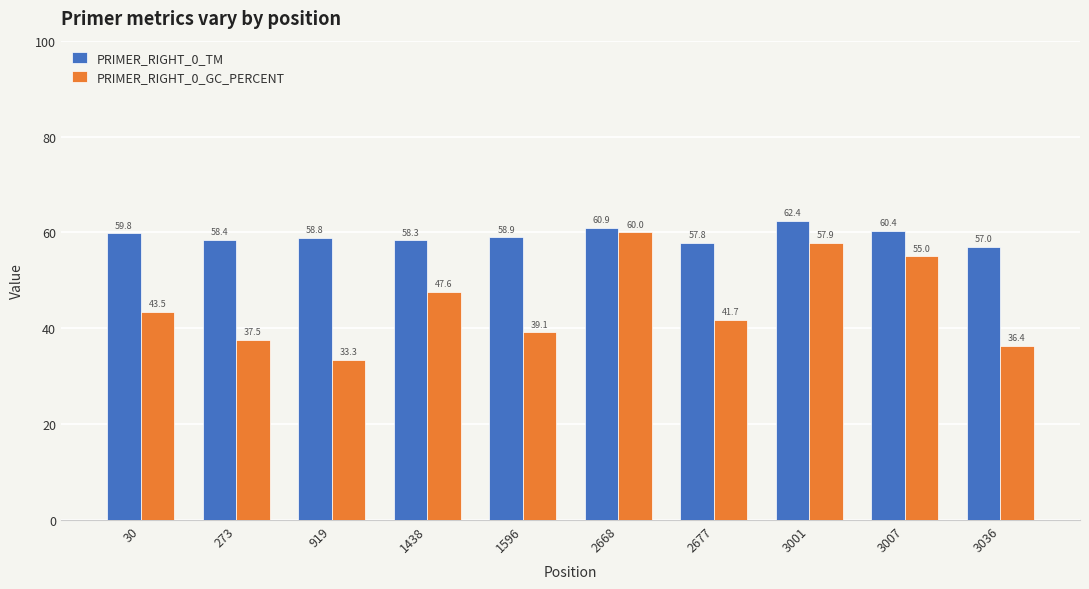

What is the difference between the highest and lowest values at 273?

20.9